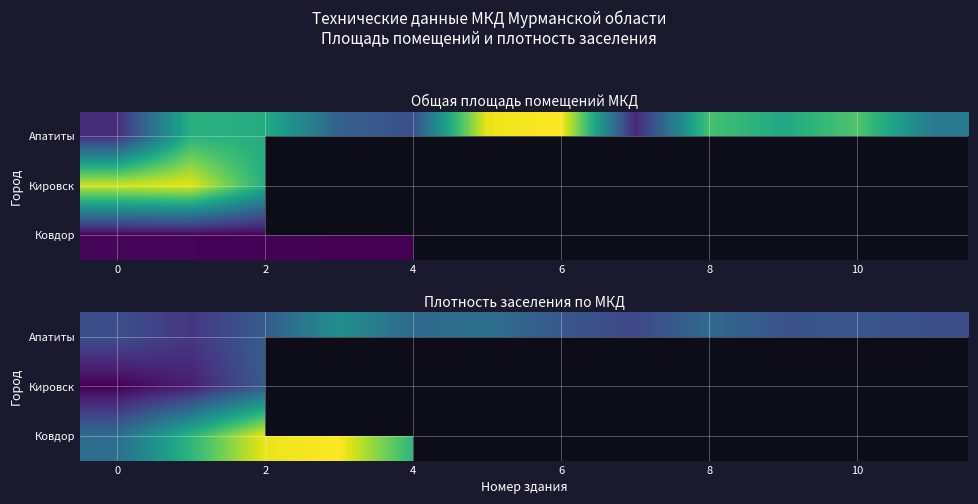

Which has a higher value, 8 or 11?

8